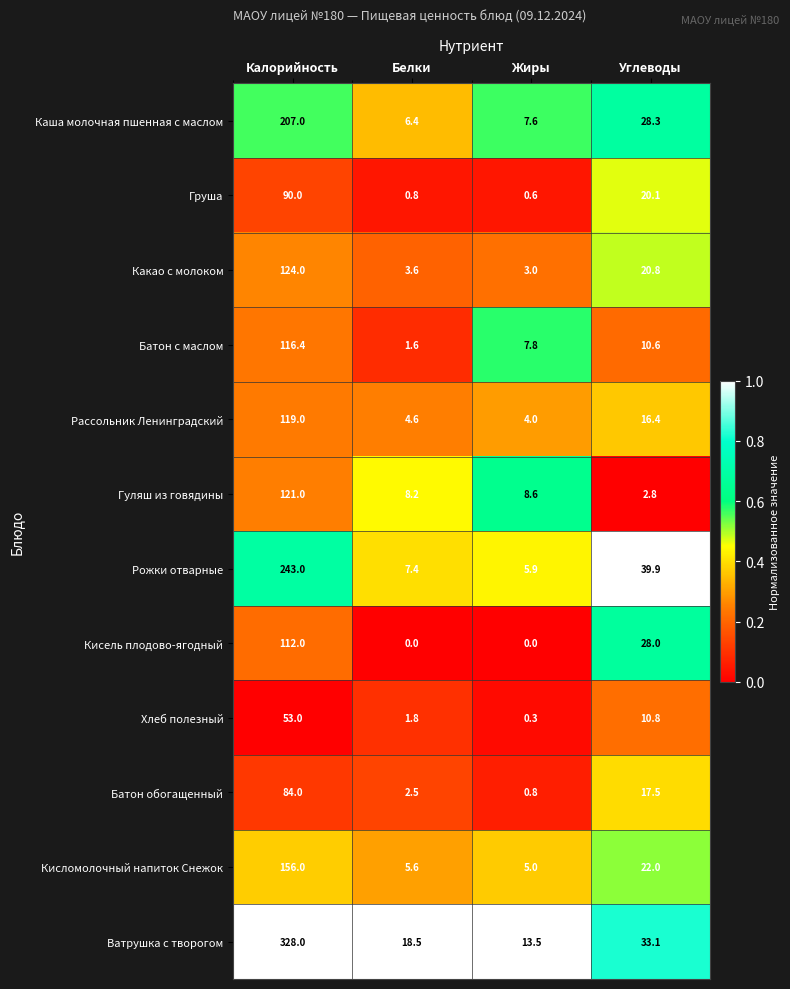

What is the sum of all Хлеб полезный values?

65.9